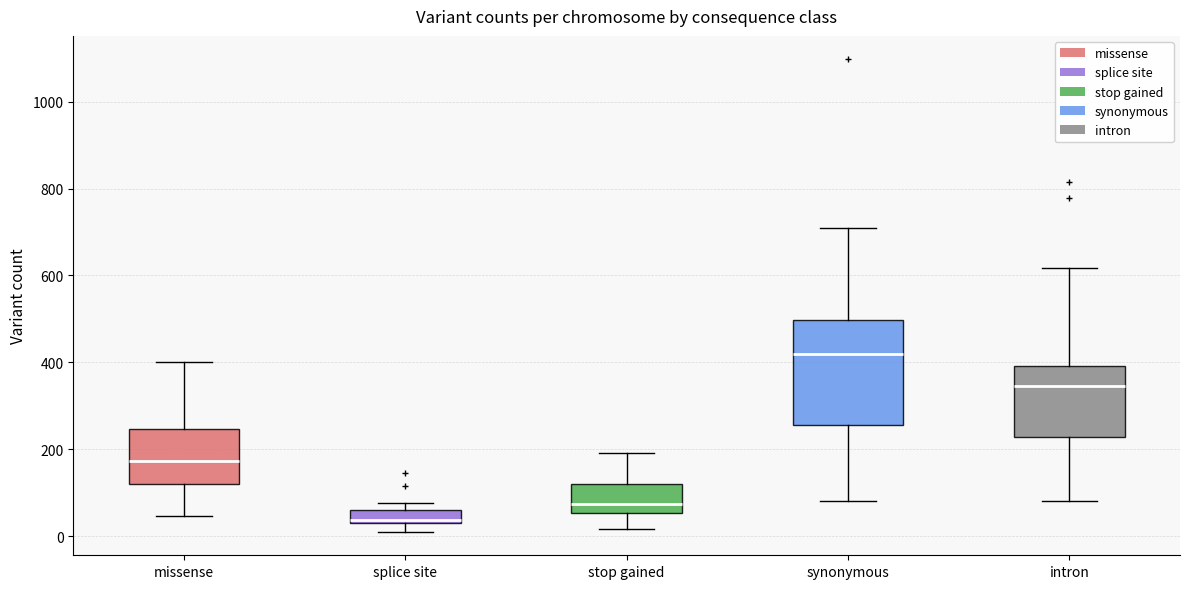

Which box is the tallest, from its lower edge to its upper edge?

synonymous